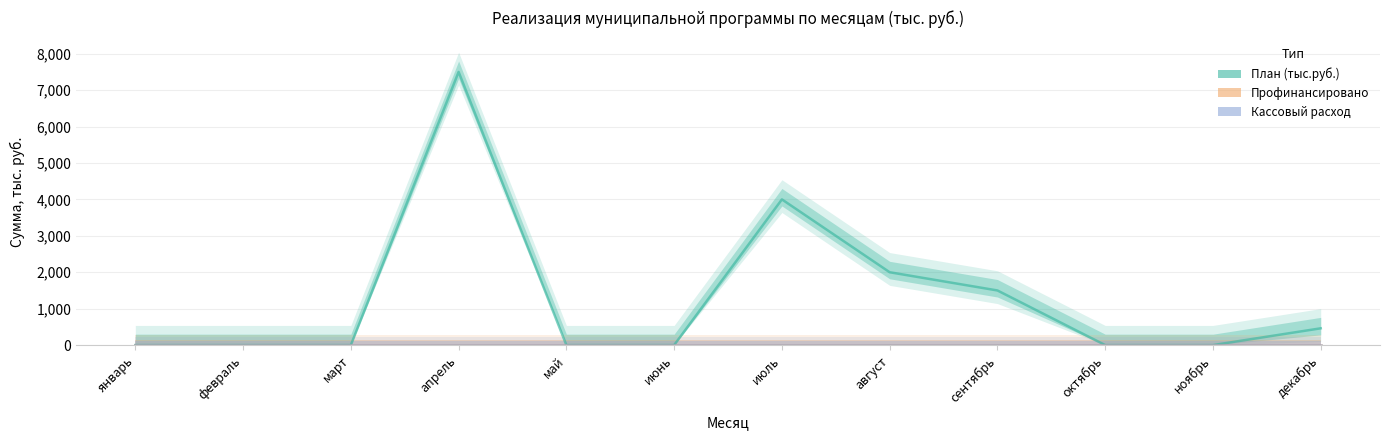

Rank the series at ноябрь from lowest to highest value.

План (тыс.руб.), Профинансировано, Кассовый расход